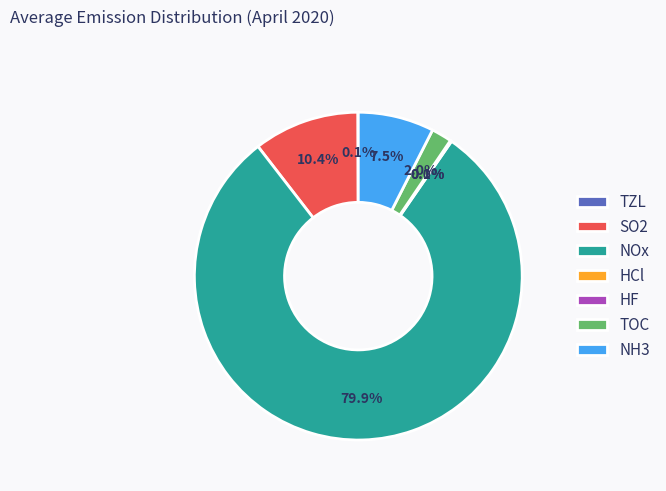

Which slice represents more than half of the pie?

NOx